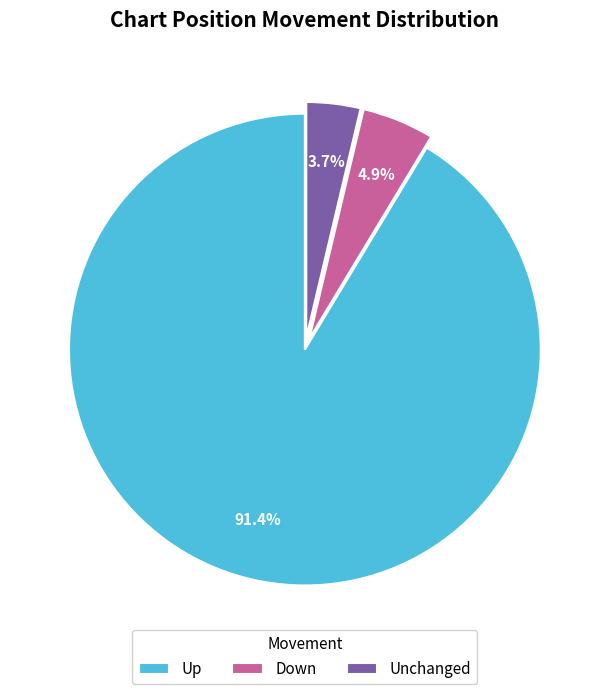

Rank the categories by value from highest to lowest.

Up, Down, Unchanged